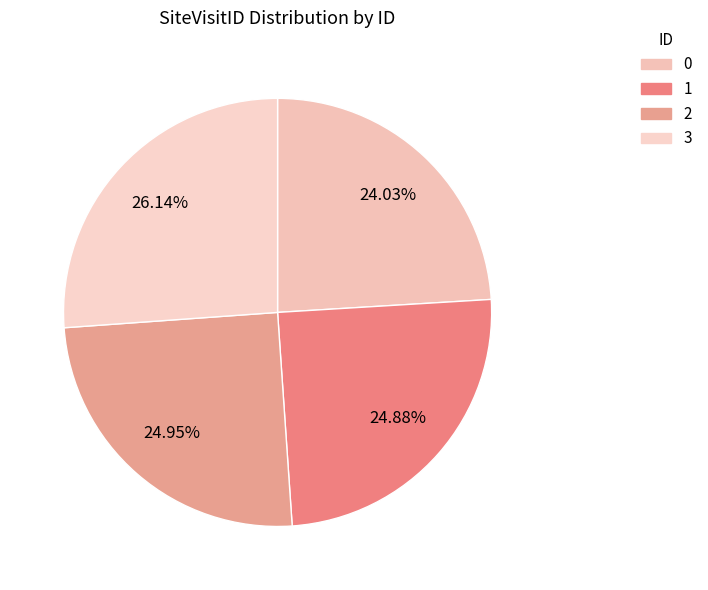

What percentage is NOT represented by 3?

73.9%